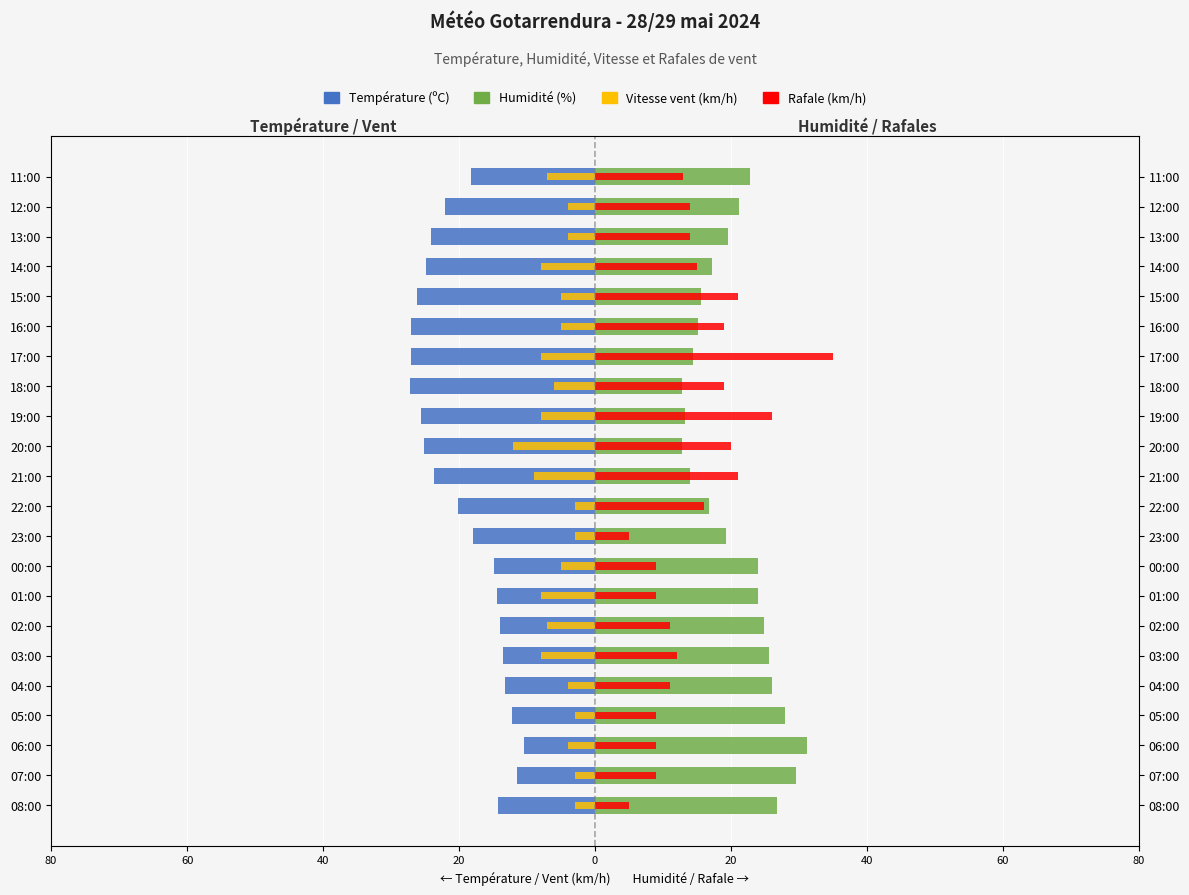

What are all the series names shown in the legend?

Température (ºC), Humidité (%), Vitesse vent (km/h), Rafale (km/h)